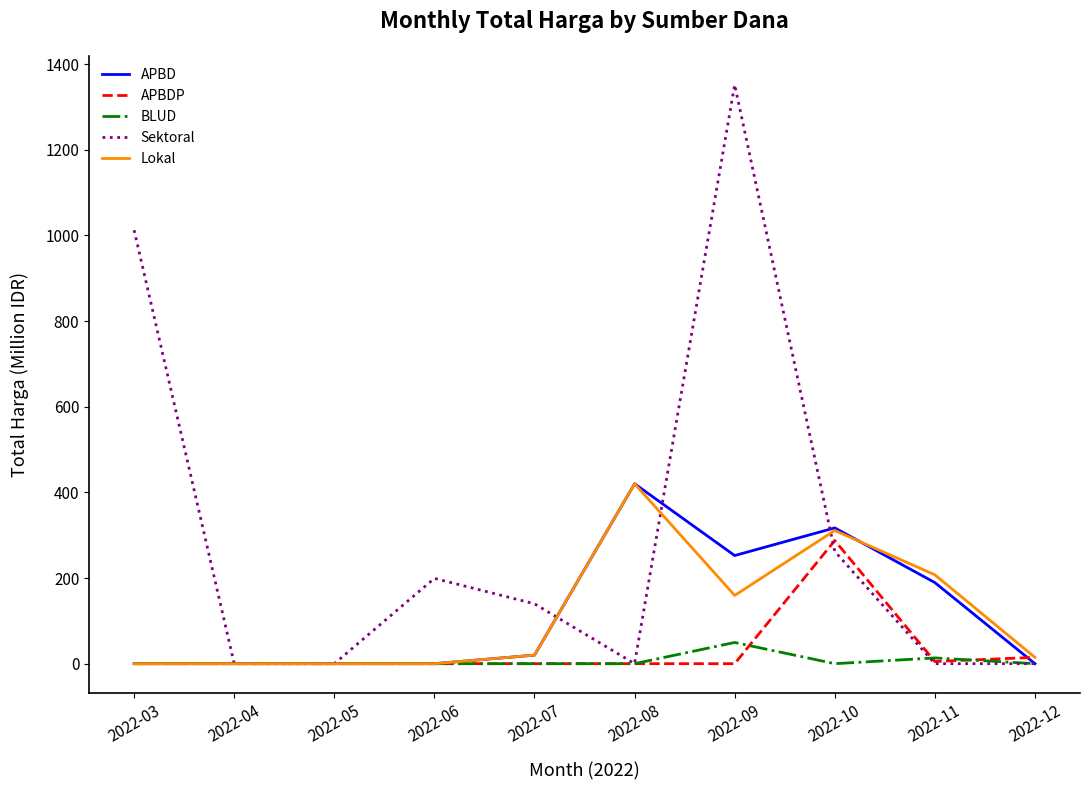

Which series has the largest total across all categories?

Sektoral